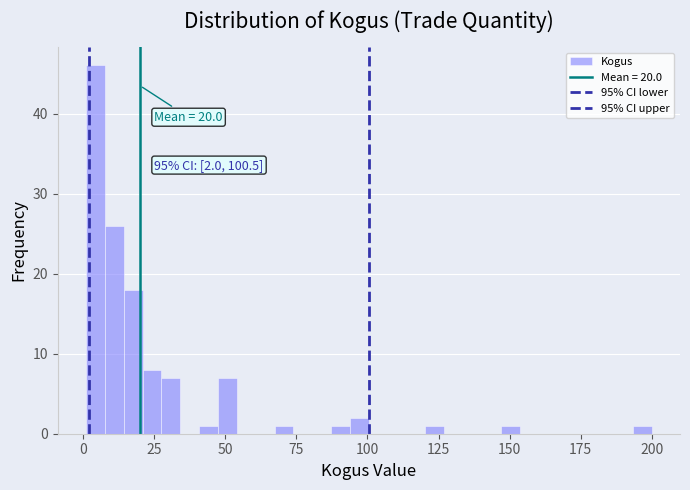

Read against the x-axis, roughly where is the centre of the tallest bar?

5